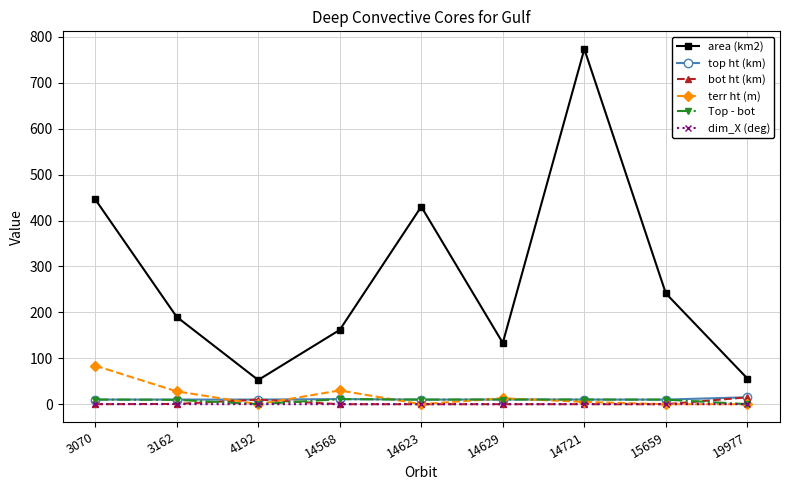

True or false: area (km2) has more than 2 interior local peaks.

False